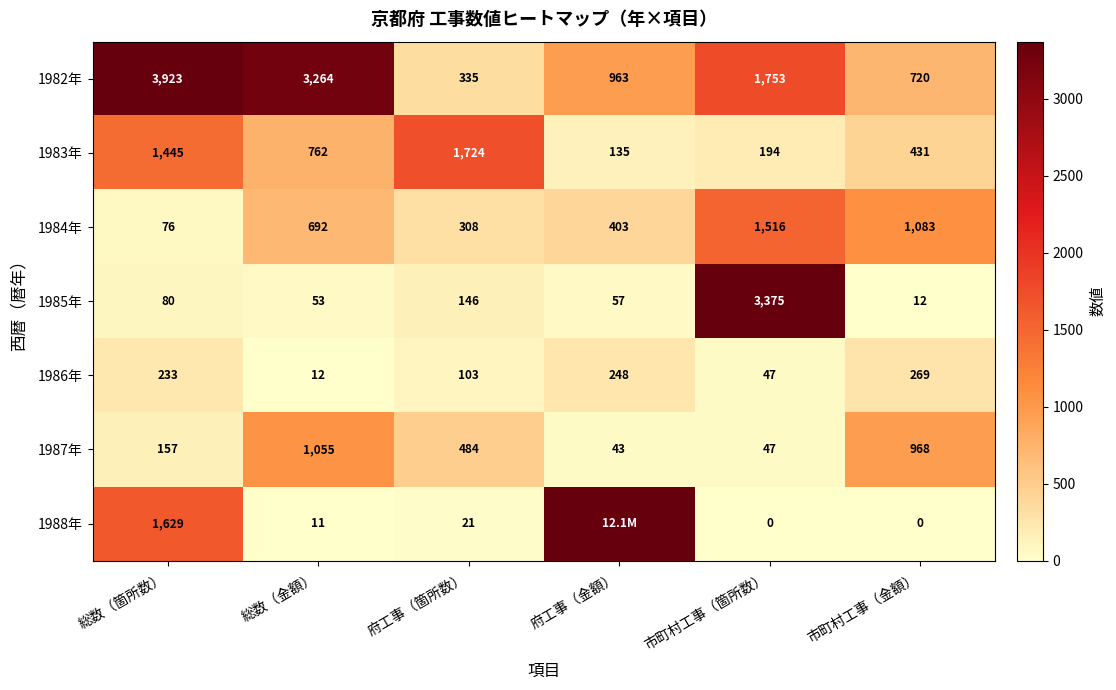

How many data points in 1986年 are less than 233?

3